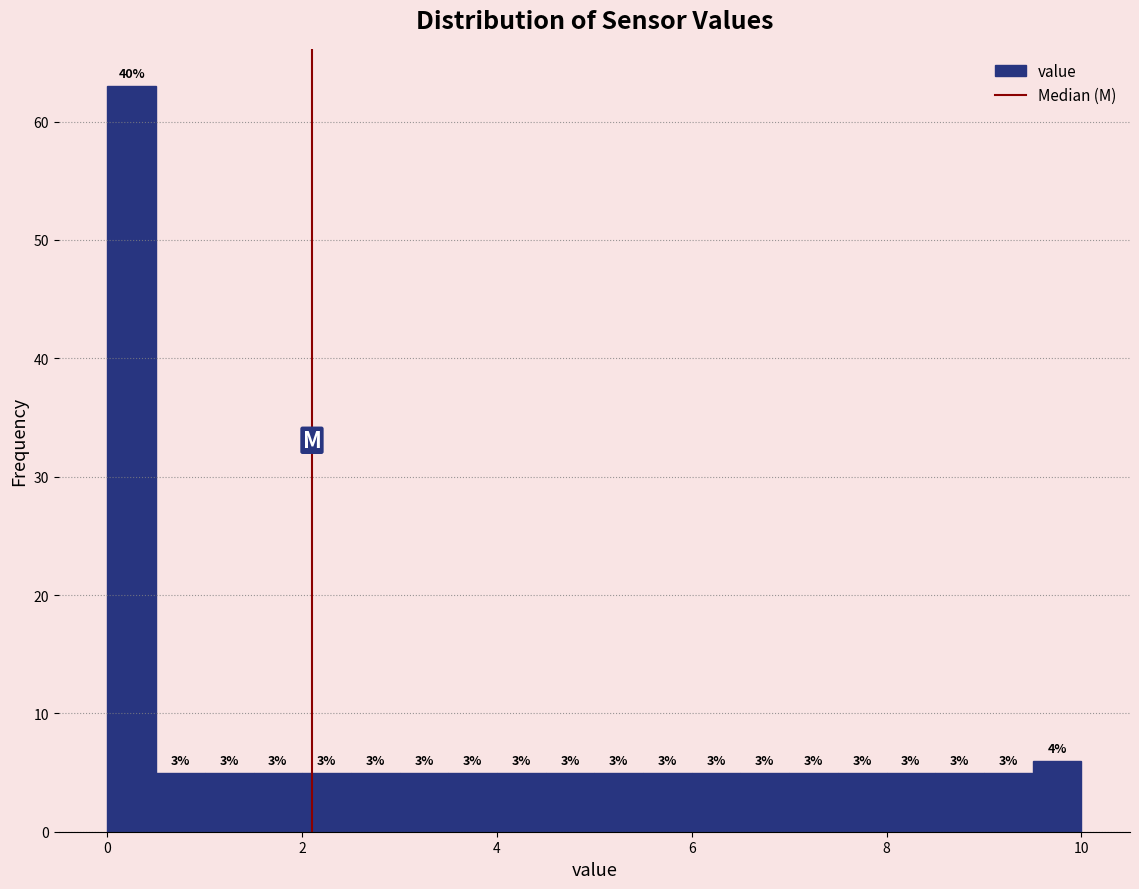

Around what value on the x-axis is the tallest bar? Give the approximate position of its centre, as read against the axis.

0.2